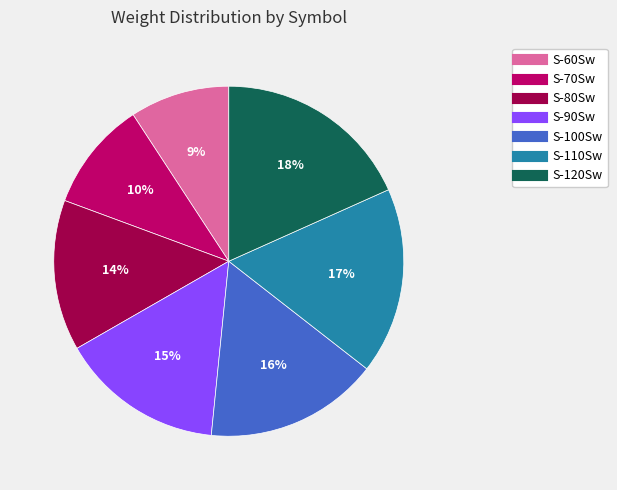

The S-90Sw slice represents 6% of the pie. True or false?

False